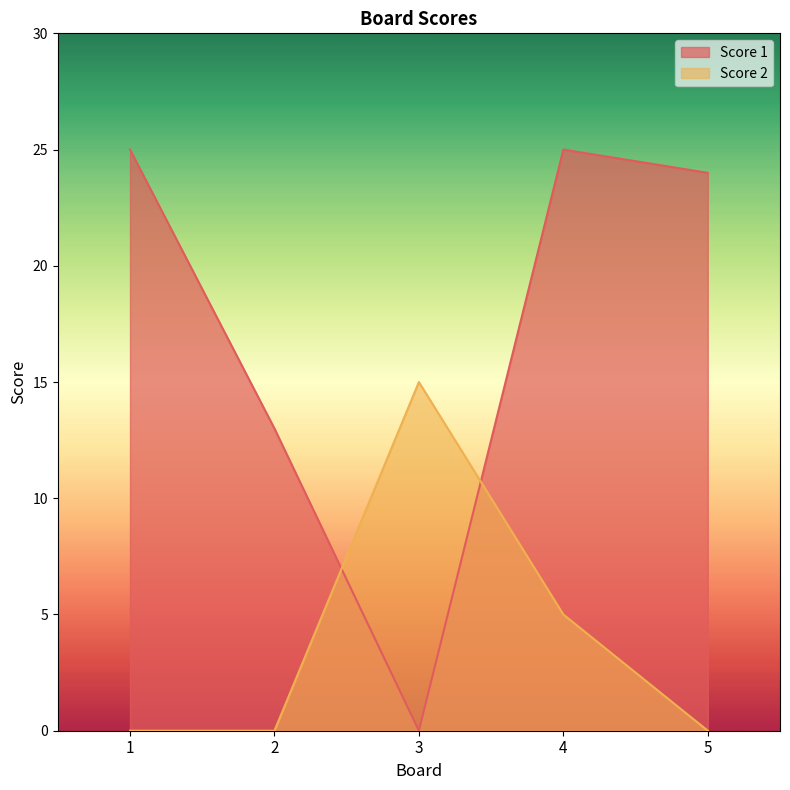

How many Score 2 values are between 0 and 5?

4